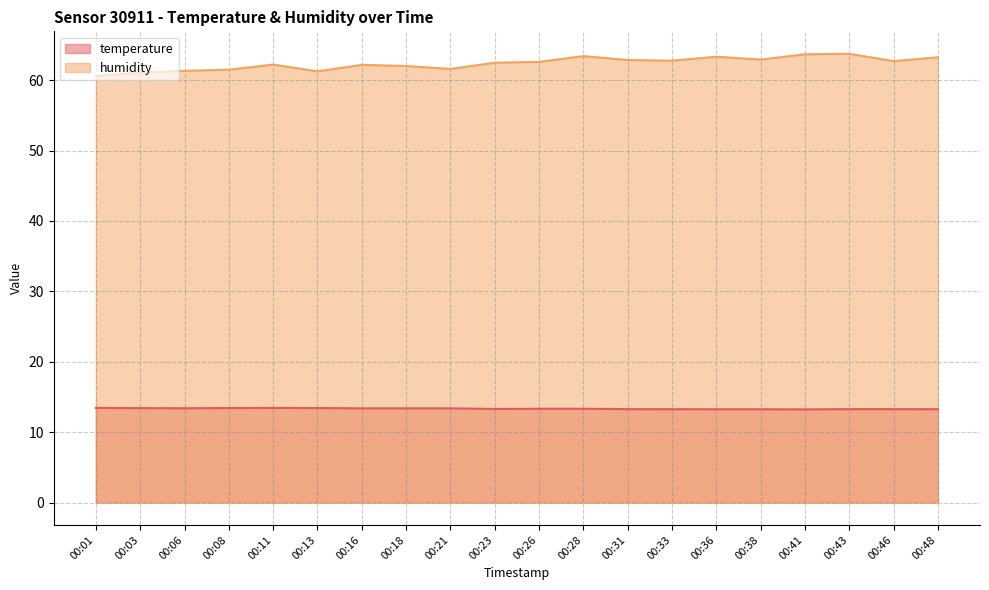

True or false: temperature and humidity cross at least once.

False